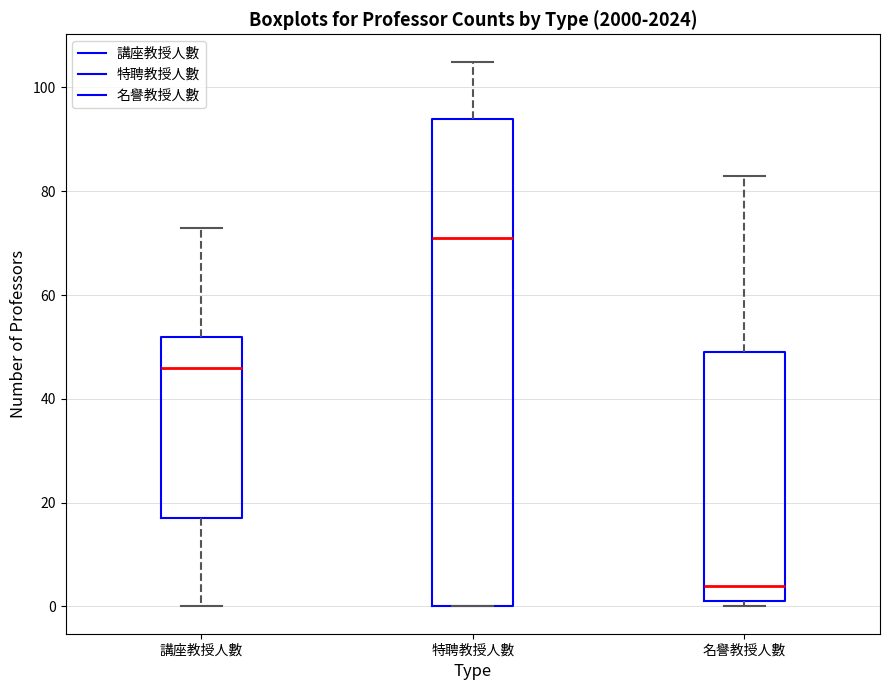

Which box has the lowest median line?

名譽教授人數